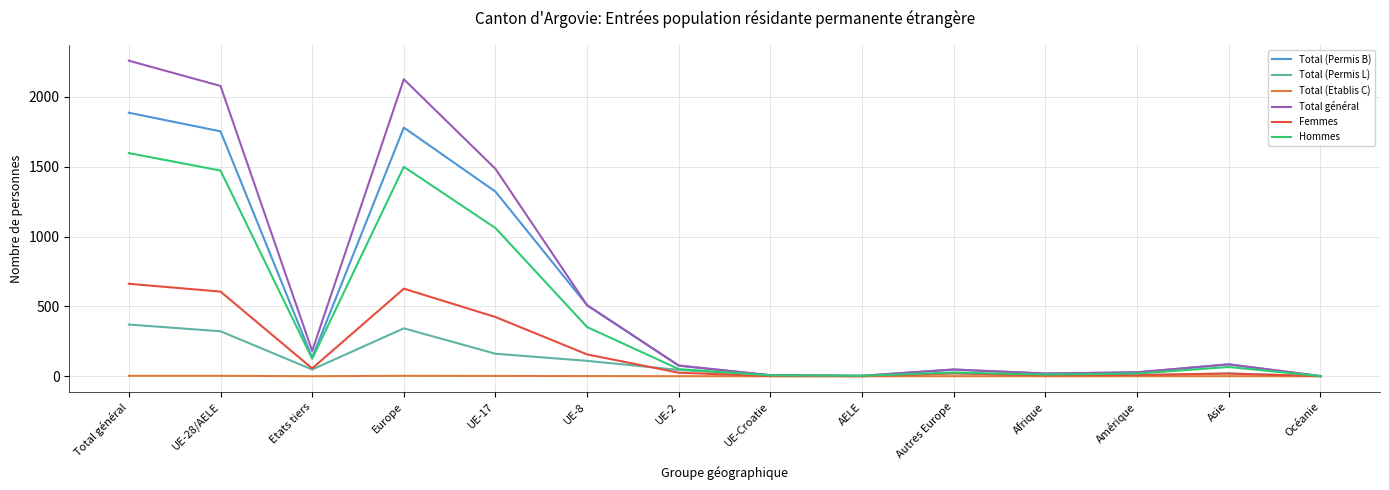

Where is Total (Permis B) nearest to the value 944?

UE-17